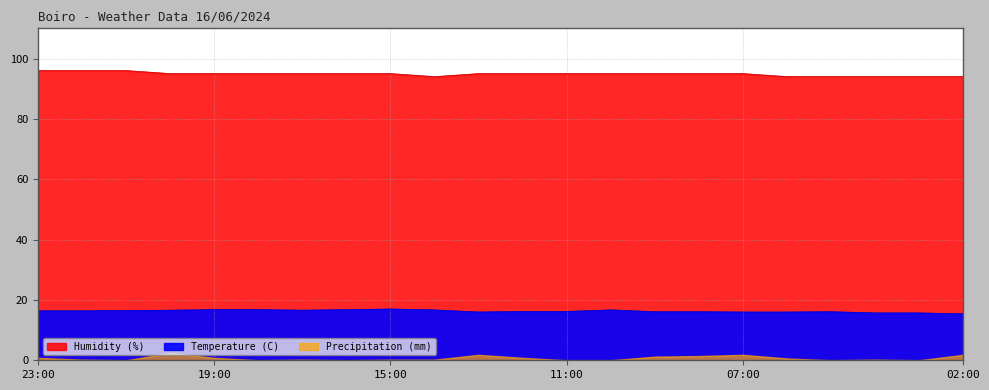

At which category does the chart reach its minimum across all series?

02:00